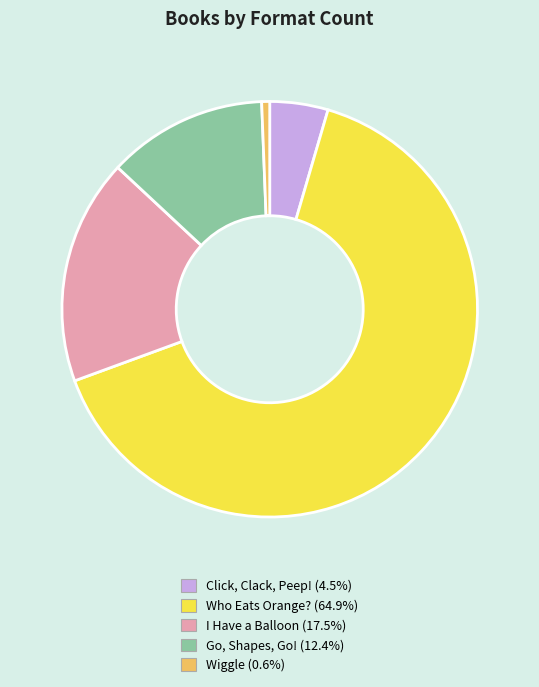

Is it true that Wiggle is 1% of the pie?

True